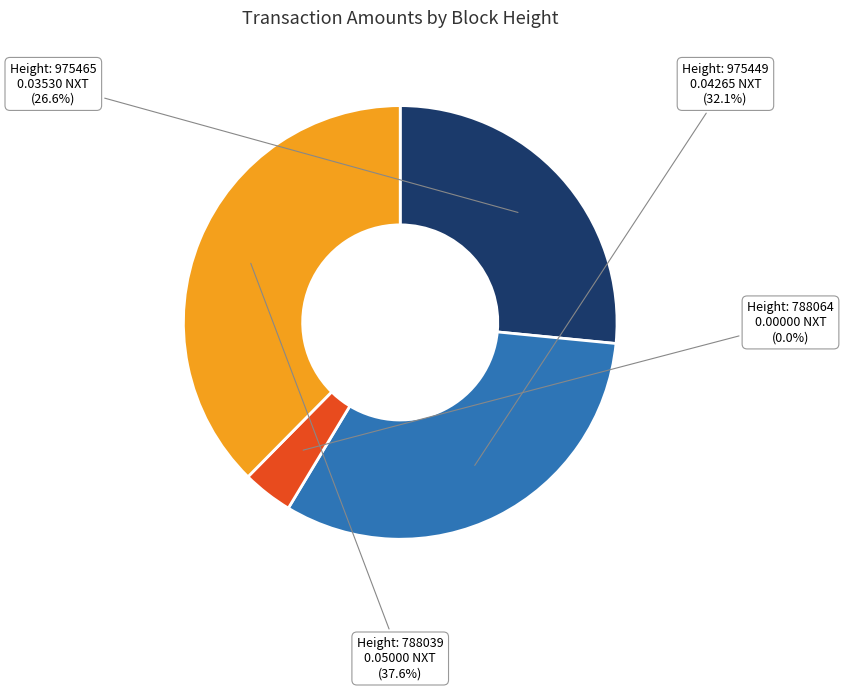

To the nearest percent, what is the difference between the 975449 and 975465 slice percentages?

6%